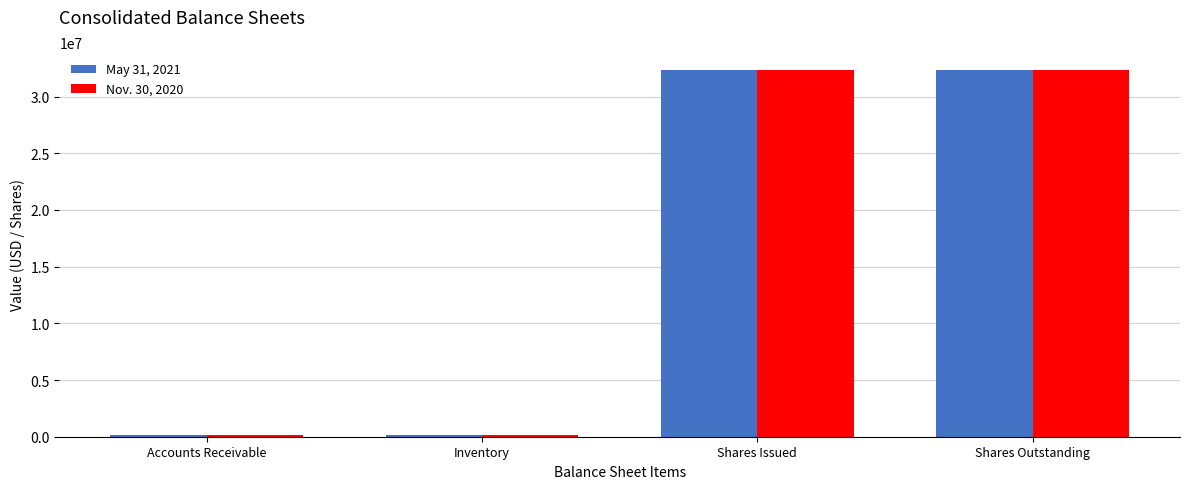

Is it true that Nov. 30, 2020 equals 32311887 at Shares Outstanding?

True